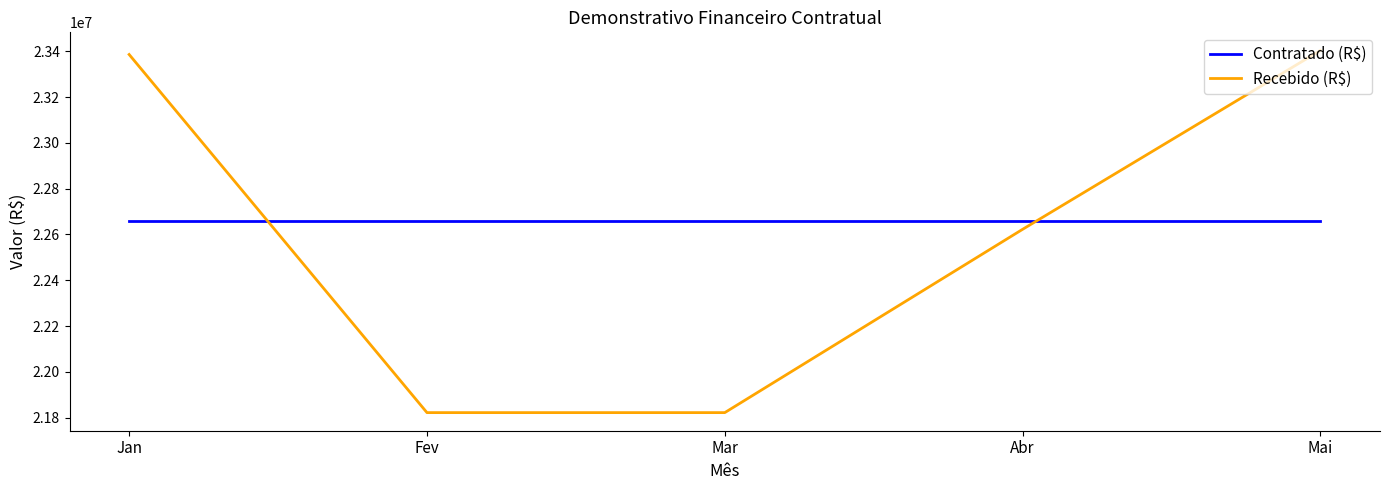

The Recebido (R$) series shows 22622573.2 at Abr. True or false?

True